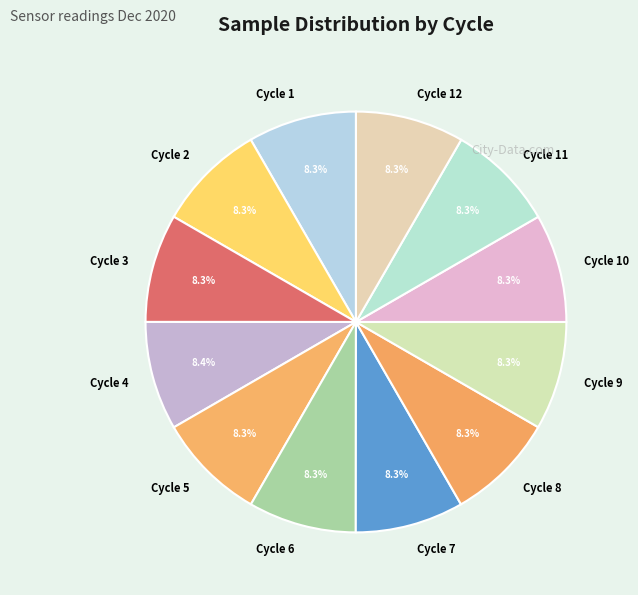

Does any single category account for the majority?

No